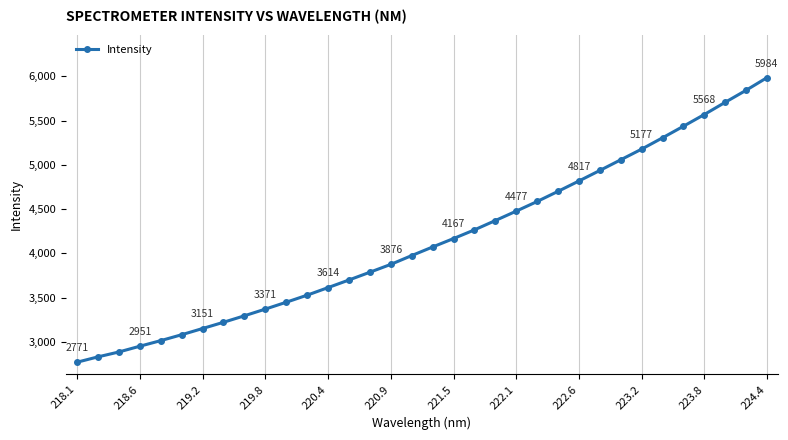

What is the smallest value displayed?

2770.8